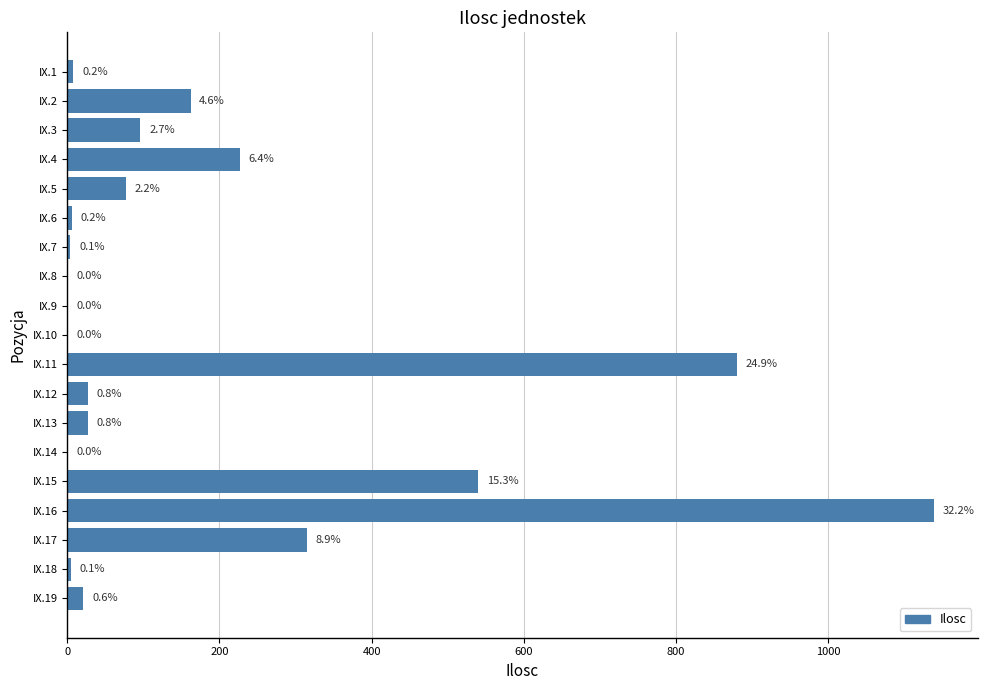

Are the bars horizontal?

Yes